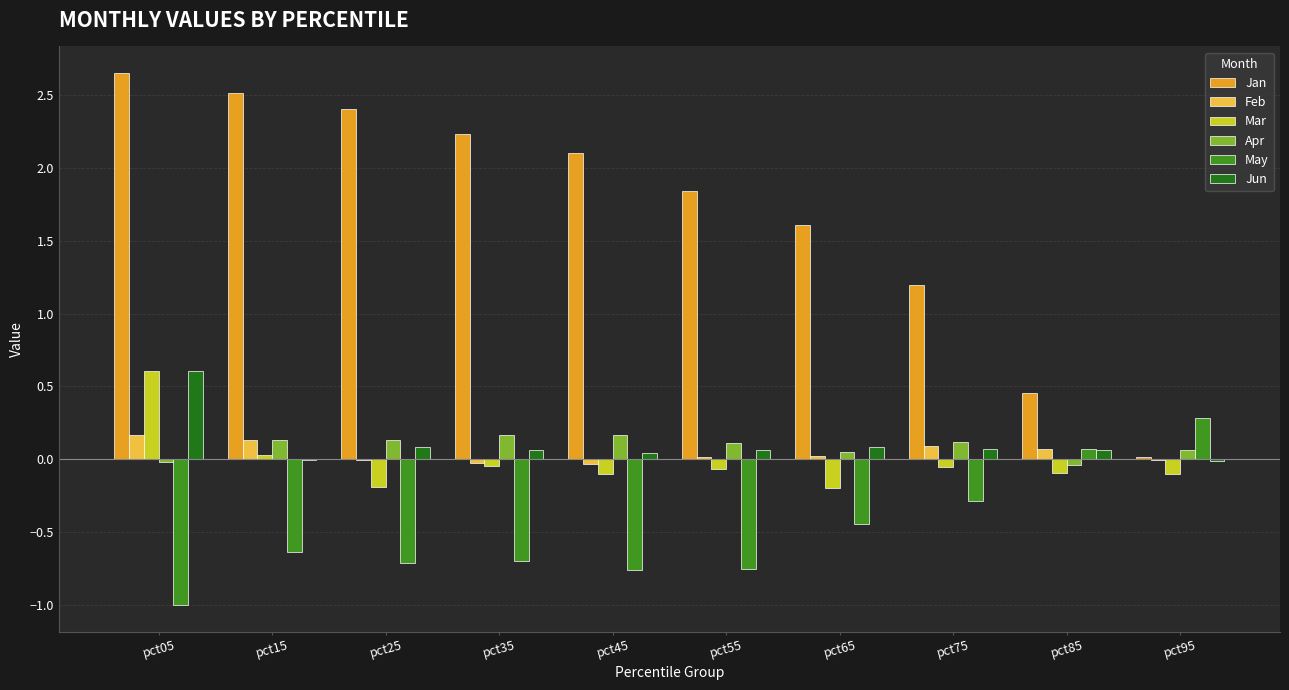

What is the sum of the Jun values at pct55 and pct05?

0.7